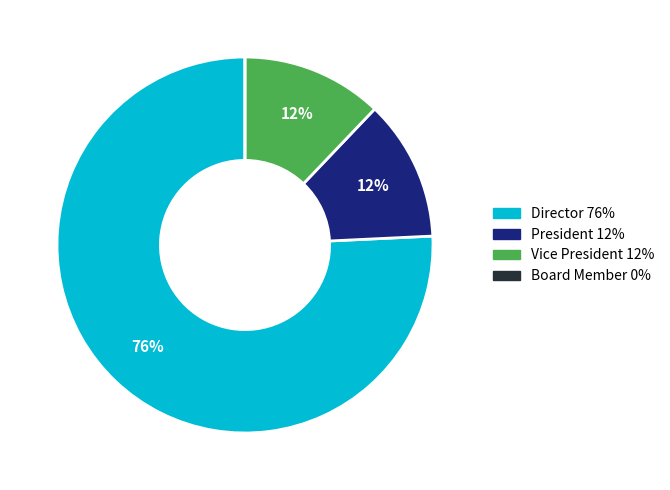

Which category has the biggest portion of the pie?

Director